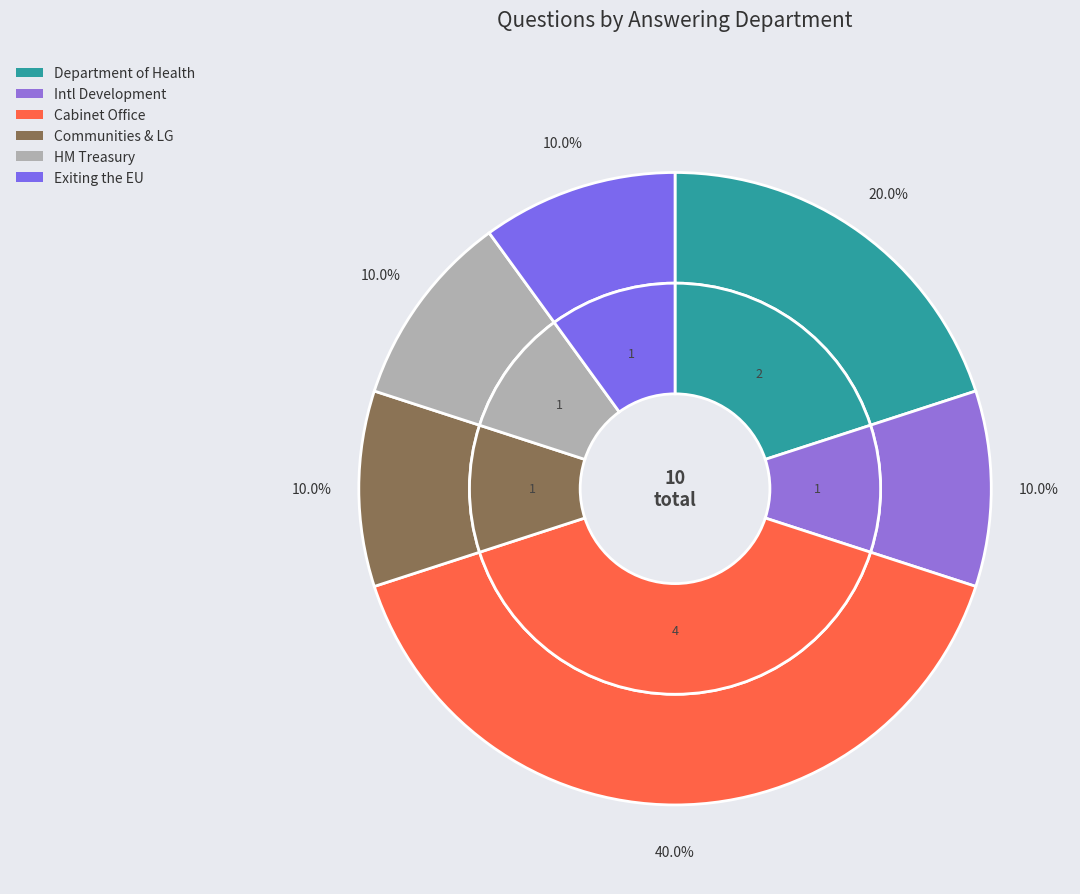

To the nearest percent, what portion does Department for International Development represent?

10%